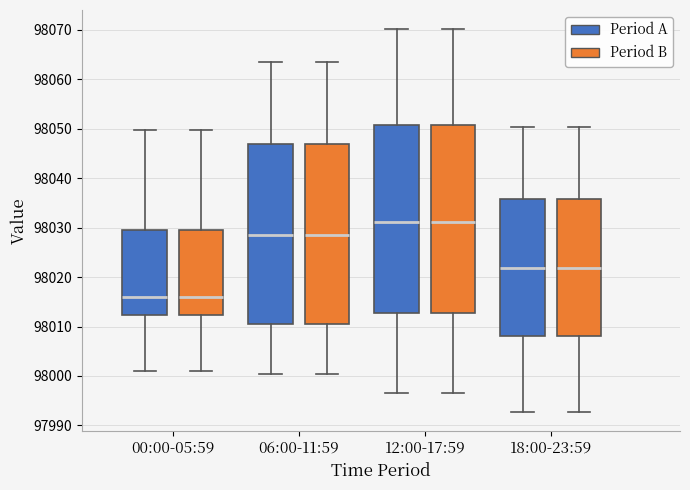

Where does the upper whisker of the box for 18:00-23:59 (Period A) end on the y-axis? The values are not printed on the chart, so give them approximately, as read against the axis.

98050